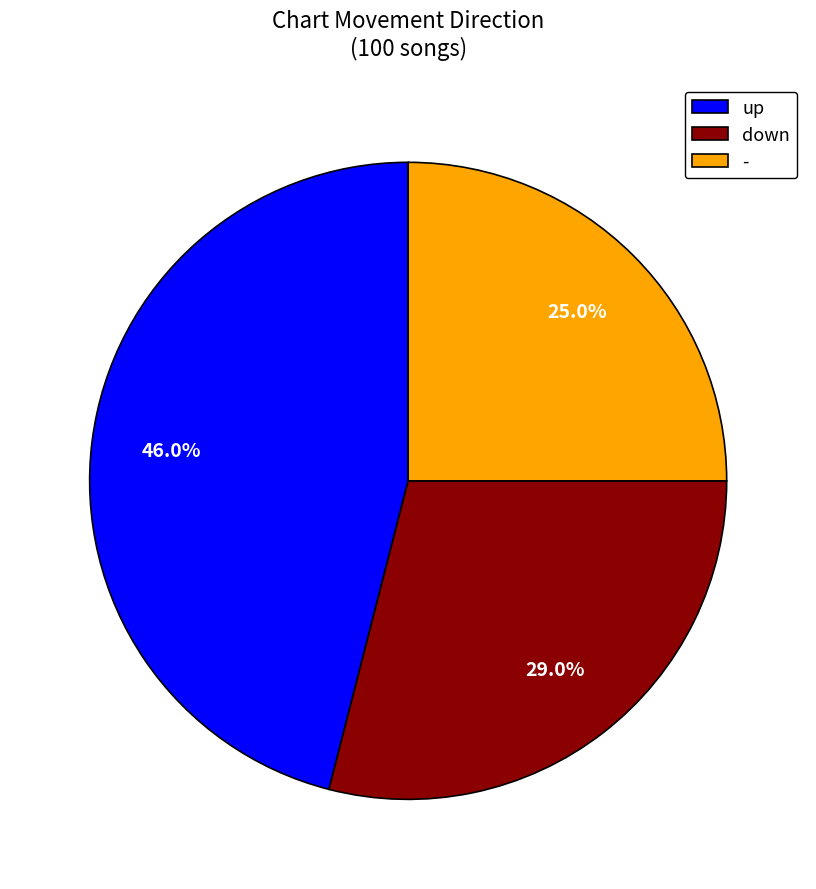

Rank the categories by value from lowest to highest.

-, down, up